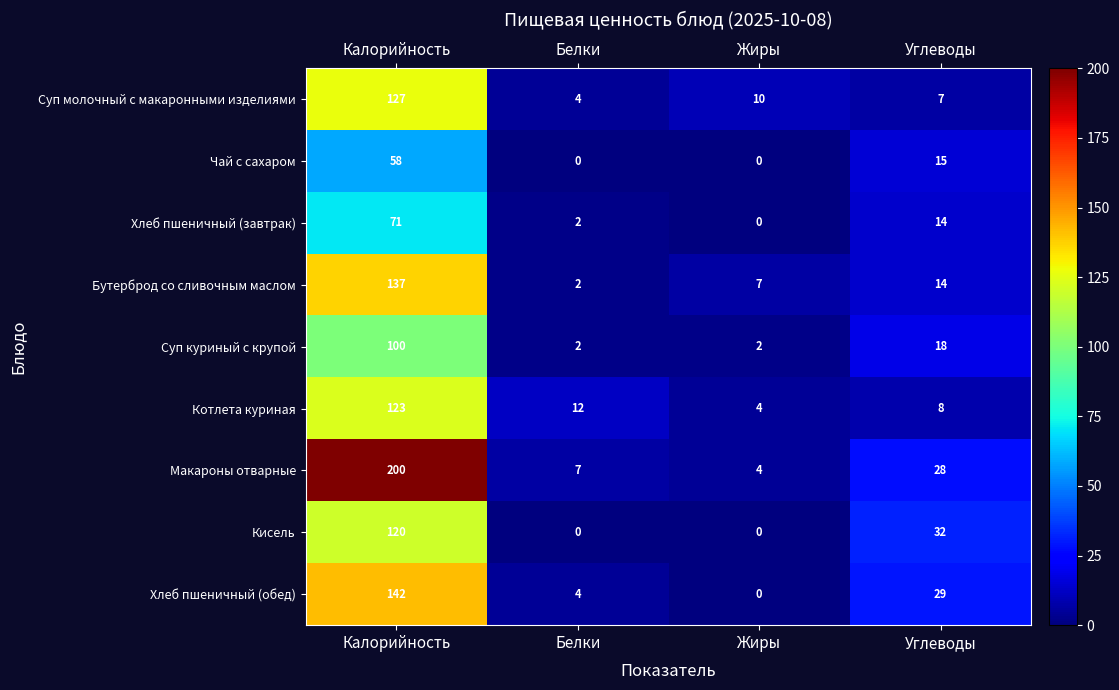

What is the spread (max minus min) of values at Углеводы?

25